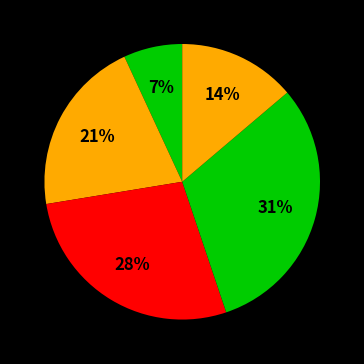

Count the number of slices in the pie.

5